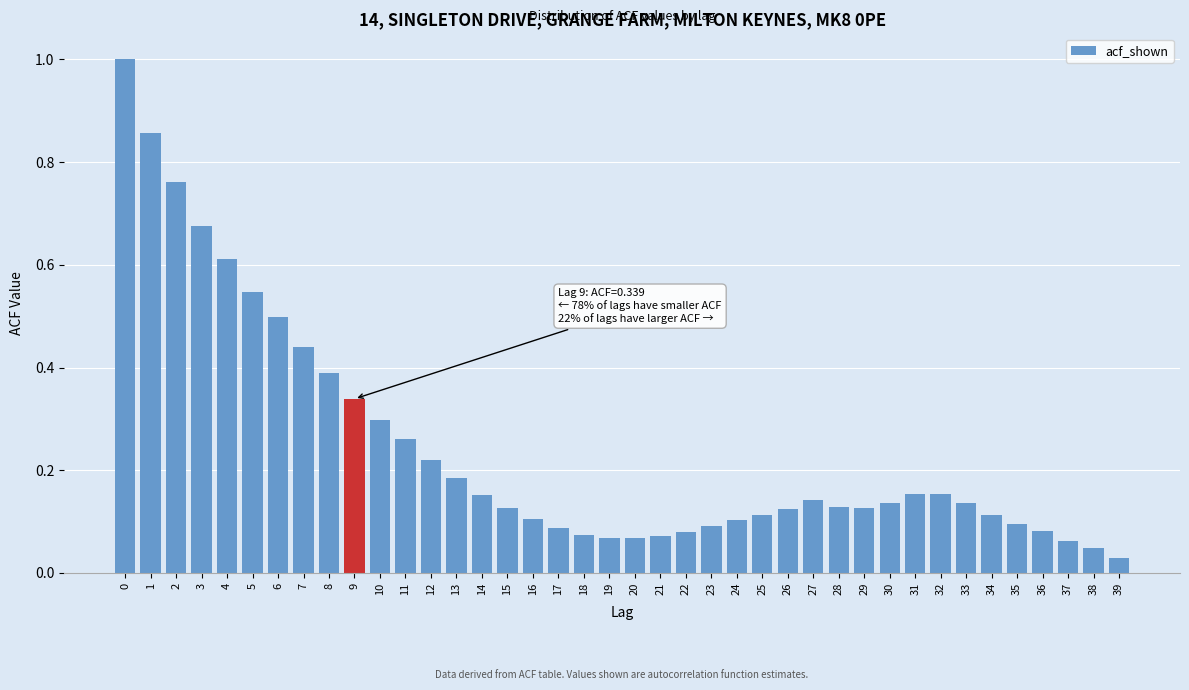

True or false: the data shows 0.2 at 27.

False